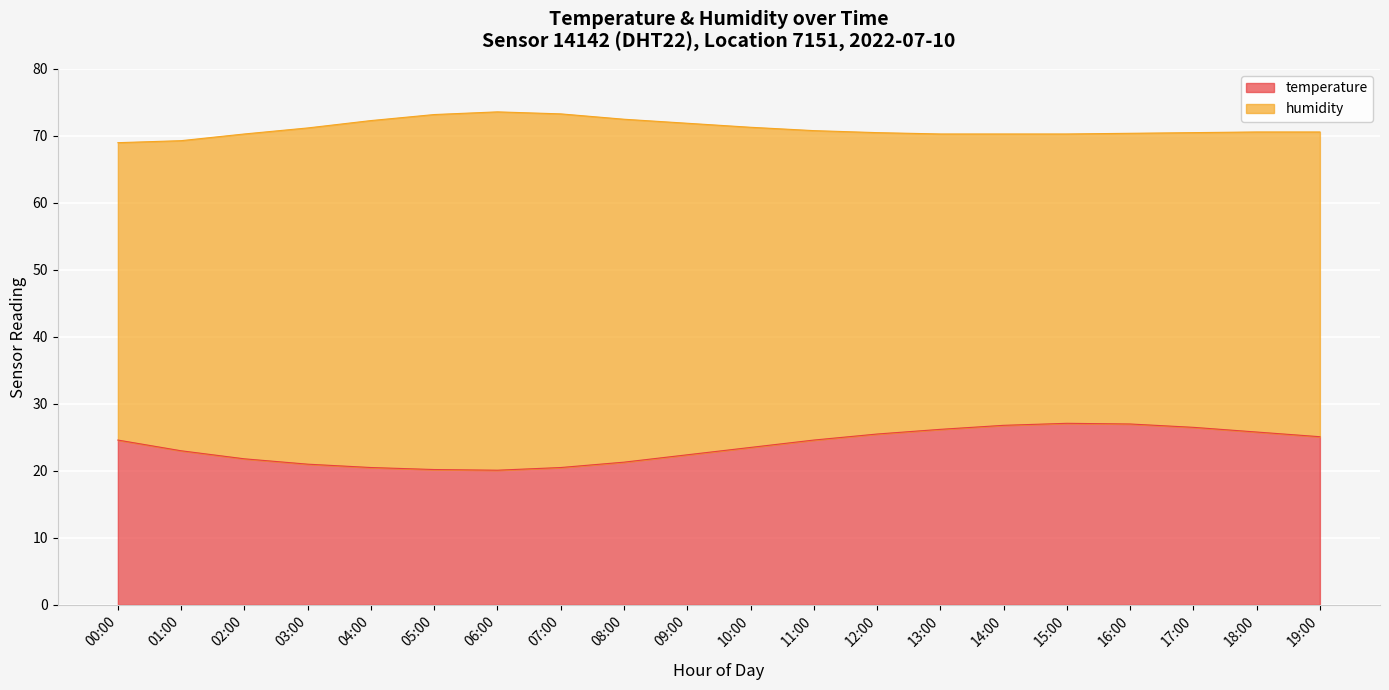

What is the difference between the maximum and minimum values in the temperature series?

7.0